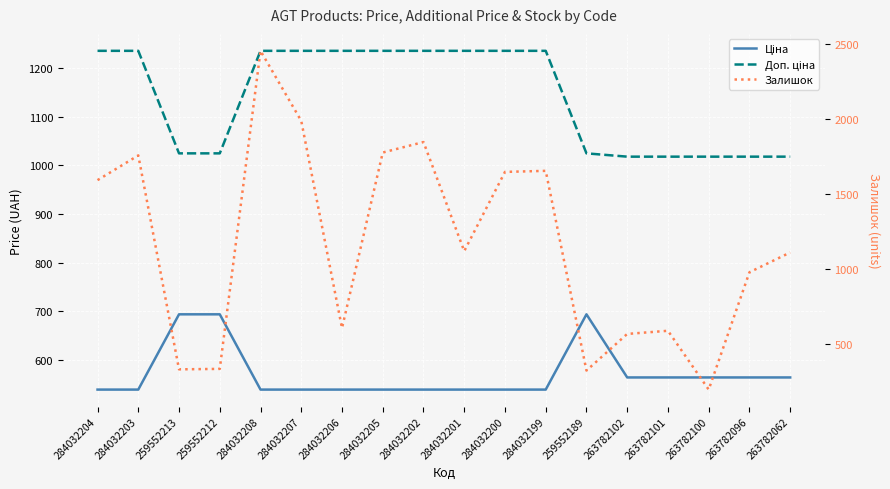

At 284032202, list the series in order from smallest to largest.

Ціна, Доп. ціна, Залишок